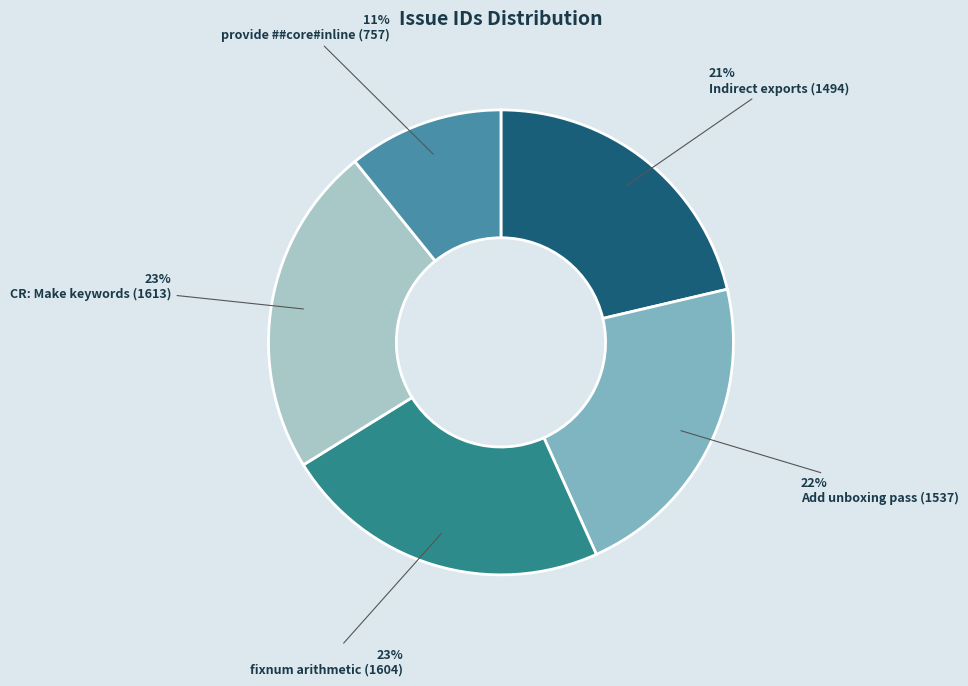

The CR: Make keywords (1613) slice represents 9% of the pie. True or false?

False